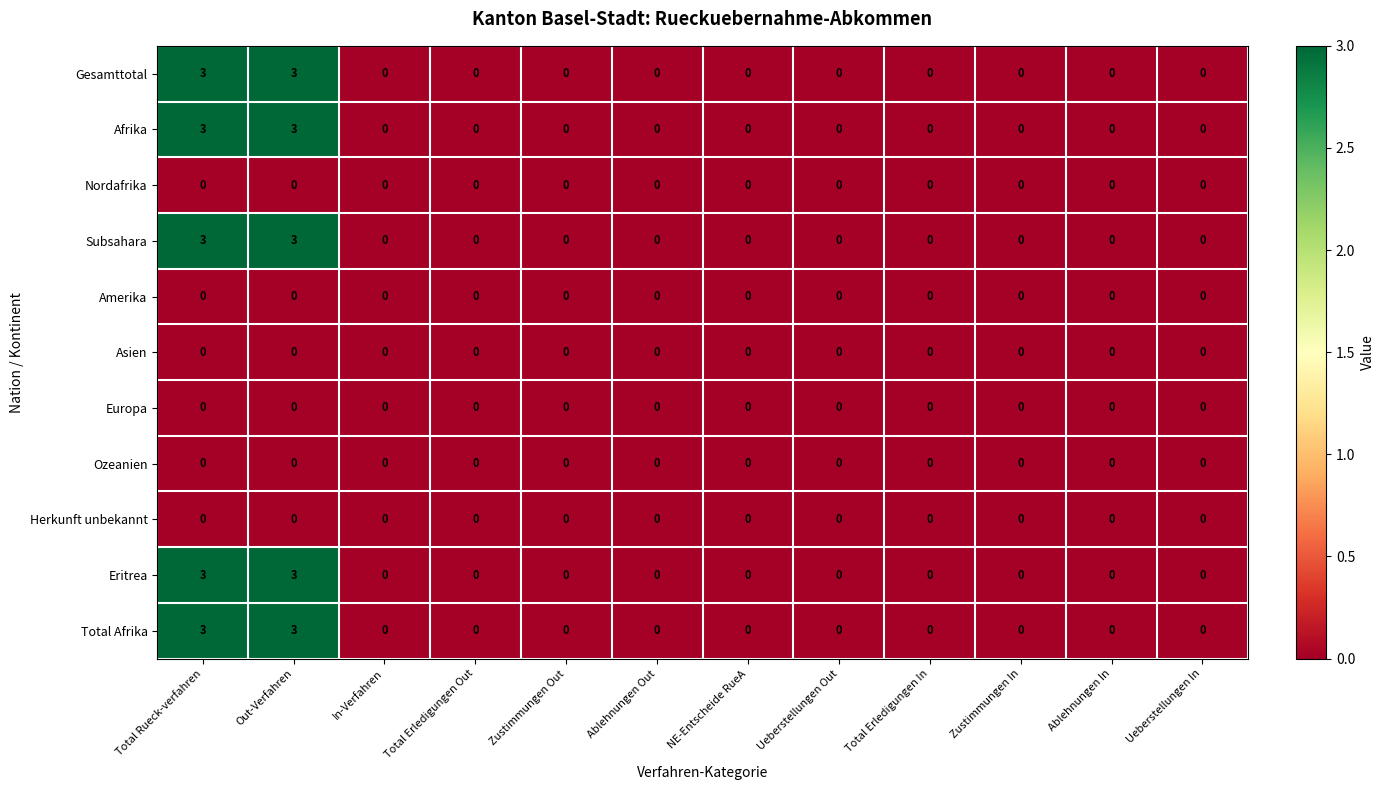

The value of Eritrea at Out-Verfahren is 3. True or false?

True